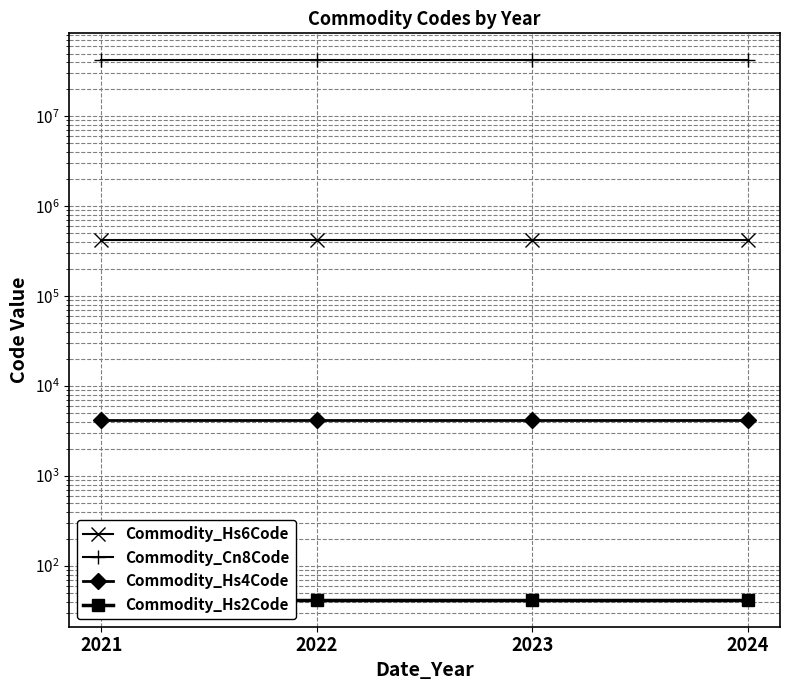

What is the total value across all series at 2024?

42447575